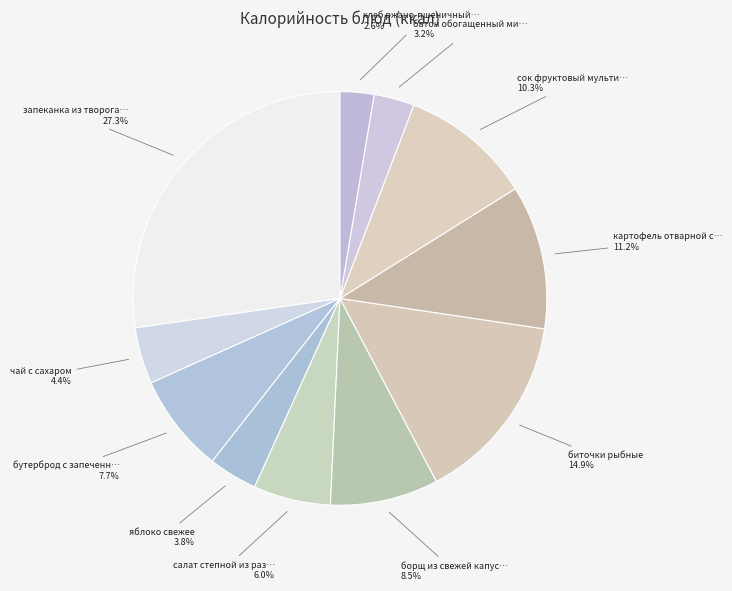

Rank the categories by value from highest to lowest.

запеканка из творога с вареньем, биточки рыбные, картофель отварной с маслом сливочным, сок фруктовый мультимикс, борщ из свежей капусты с картофелем, бутерброд с запеченным филе куриным, салат степной из разных овощей, чай с сахаром, яблоко свежее, батон обогащенный микронутриентами, хлеб ржано-пшеничный обогащенный